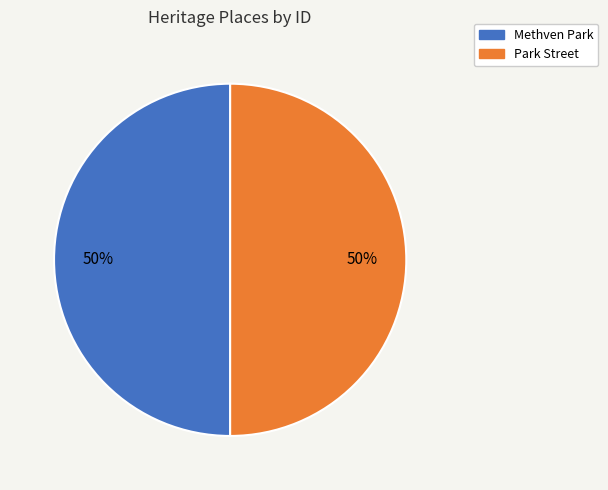

Combined, do Park Street and Methven Park account for over 50%?

Yes